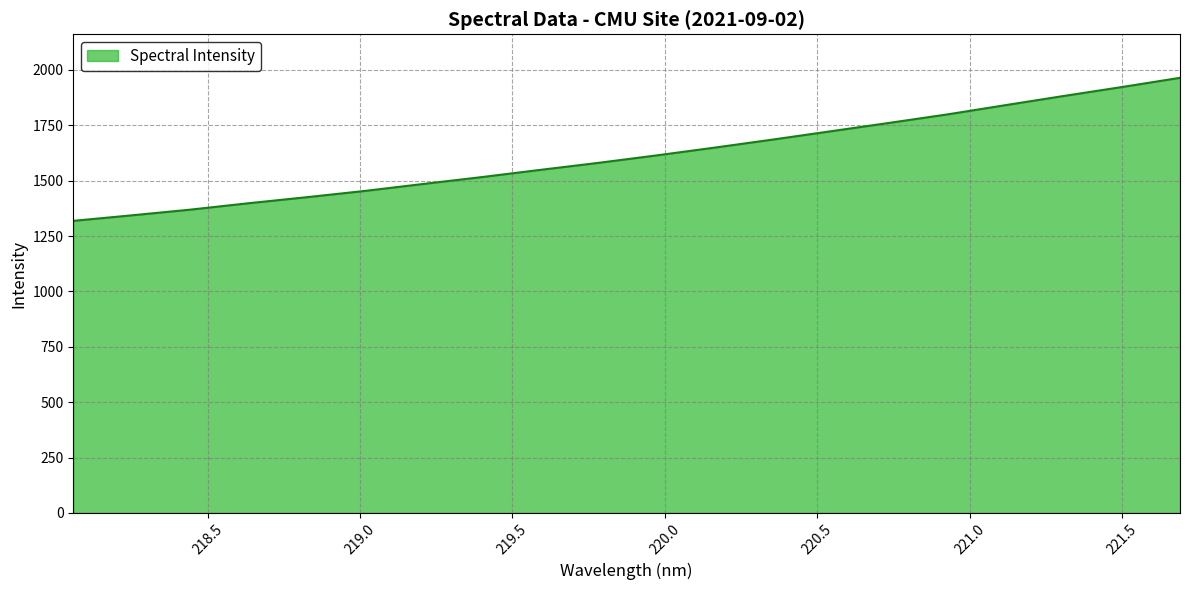

Does the chart display data point markers on the line(s)?

No